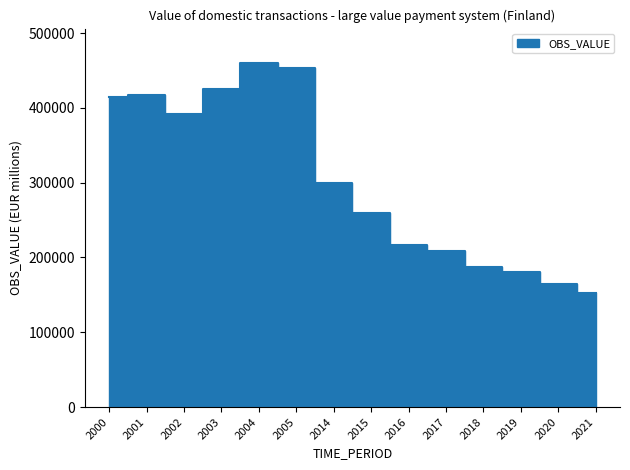

Where is the data nearest to the value 306549?

2014